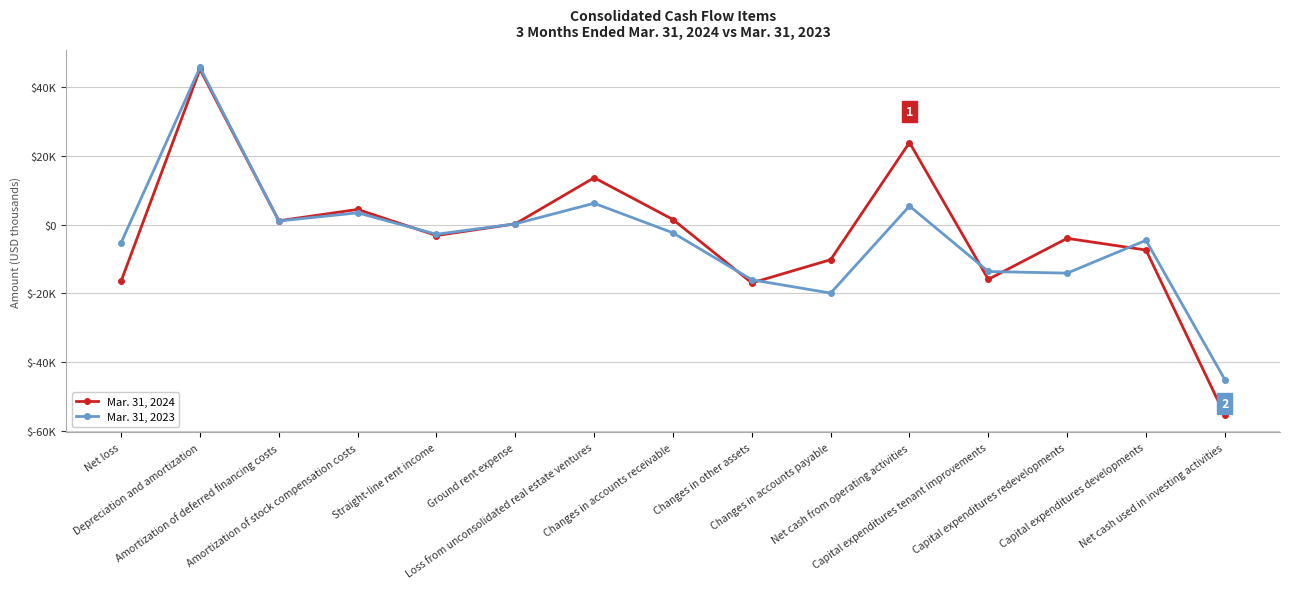

Does the chart have visible grid lines?

Yes